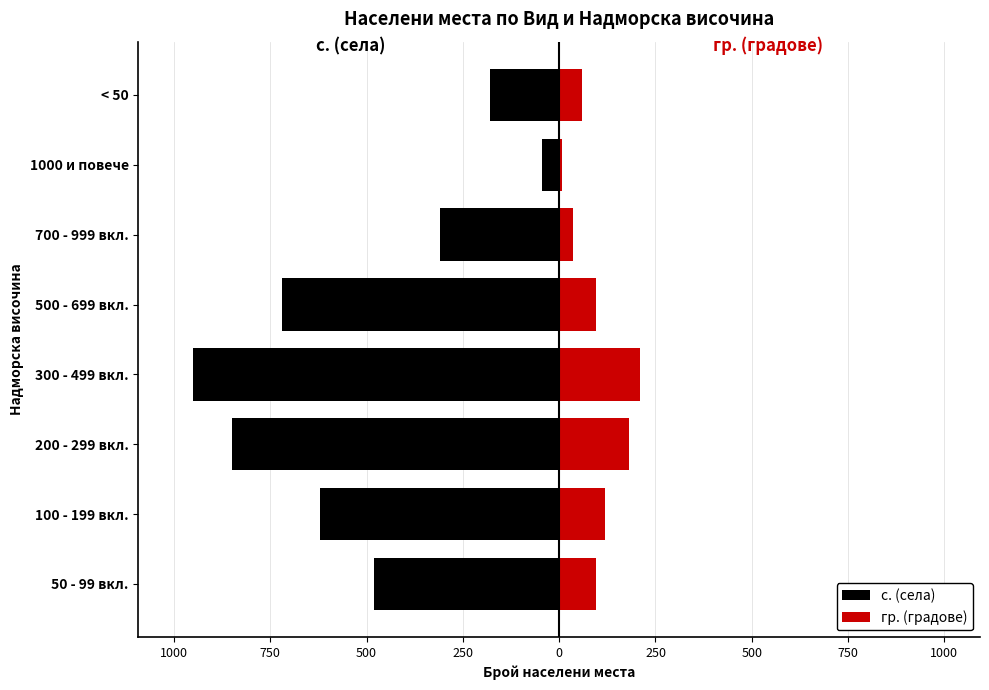

What is the approximate value of с. (села) at 250, to the nearest 10?

-40